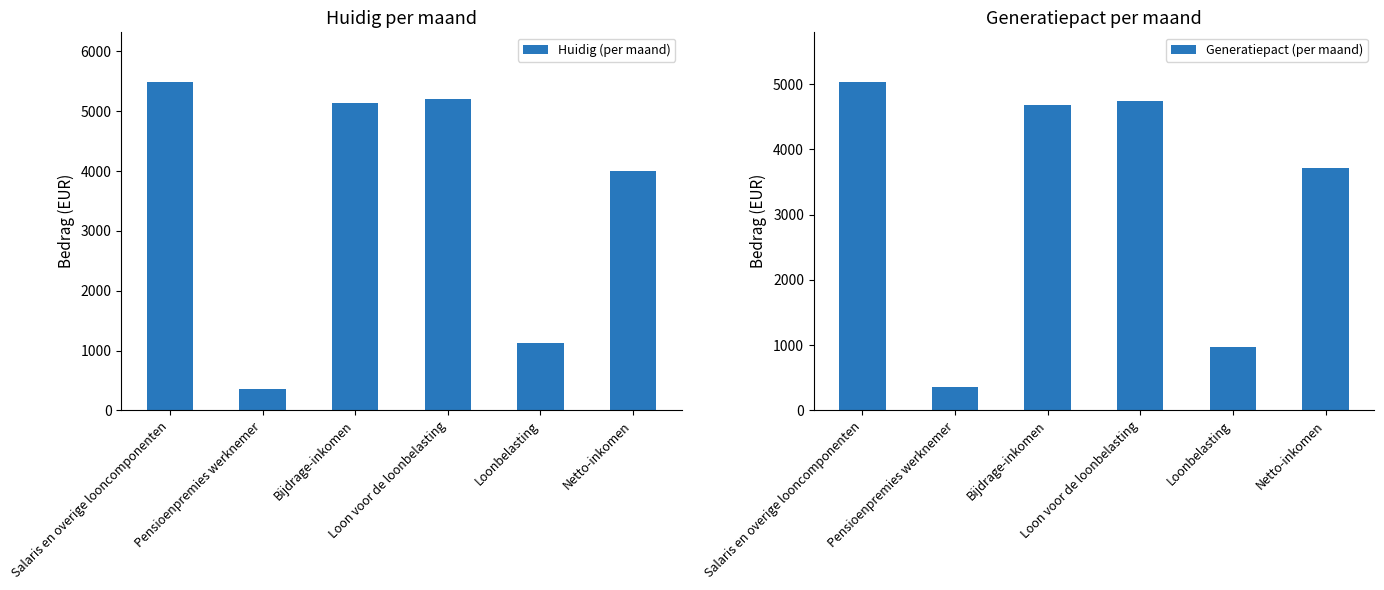

What is the label of the 1st bar from the right?

Netto-inkomen